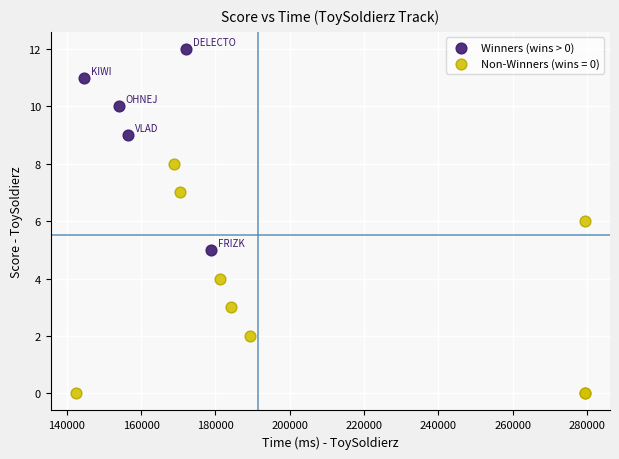

Which series reaches the maximum Y coordinate?

Winners (wins > 0)